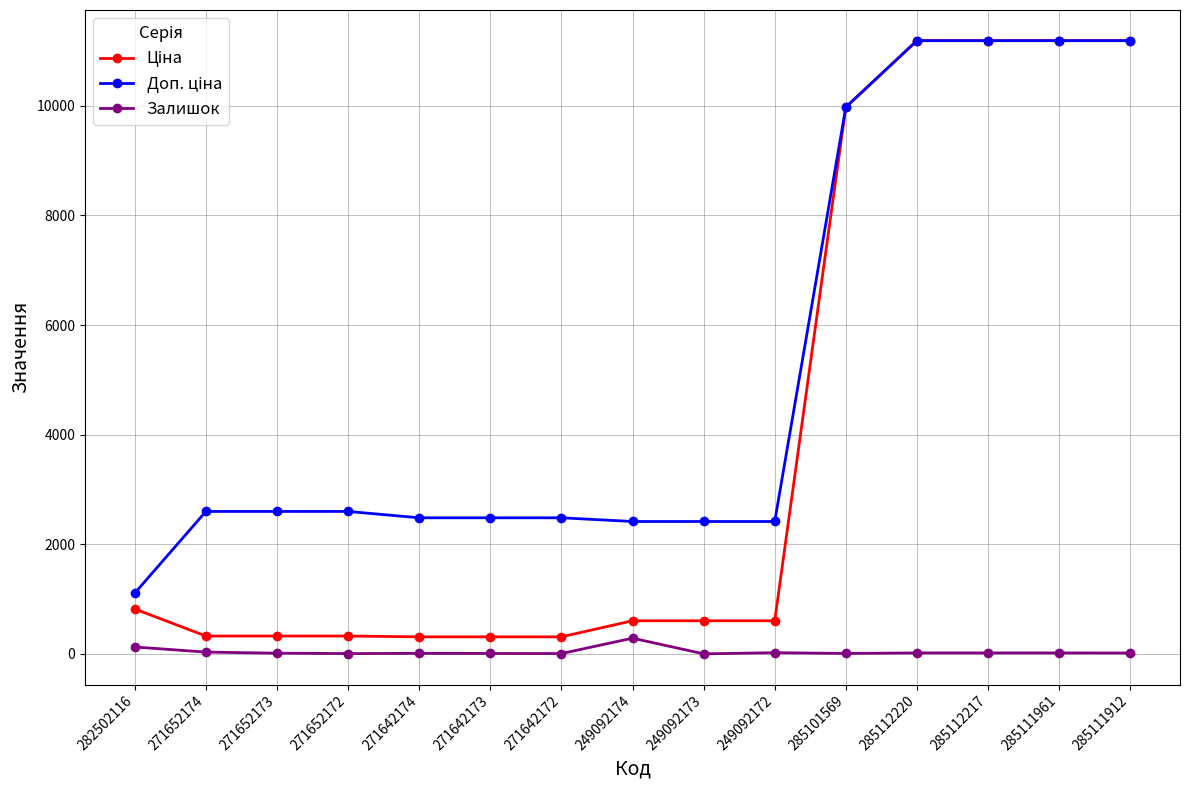

What is the greatest value displayed?

11188.2